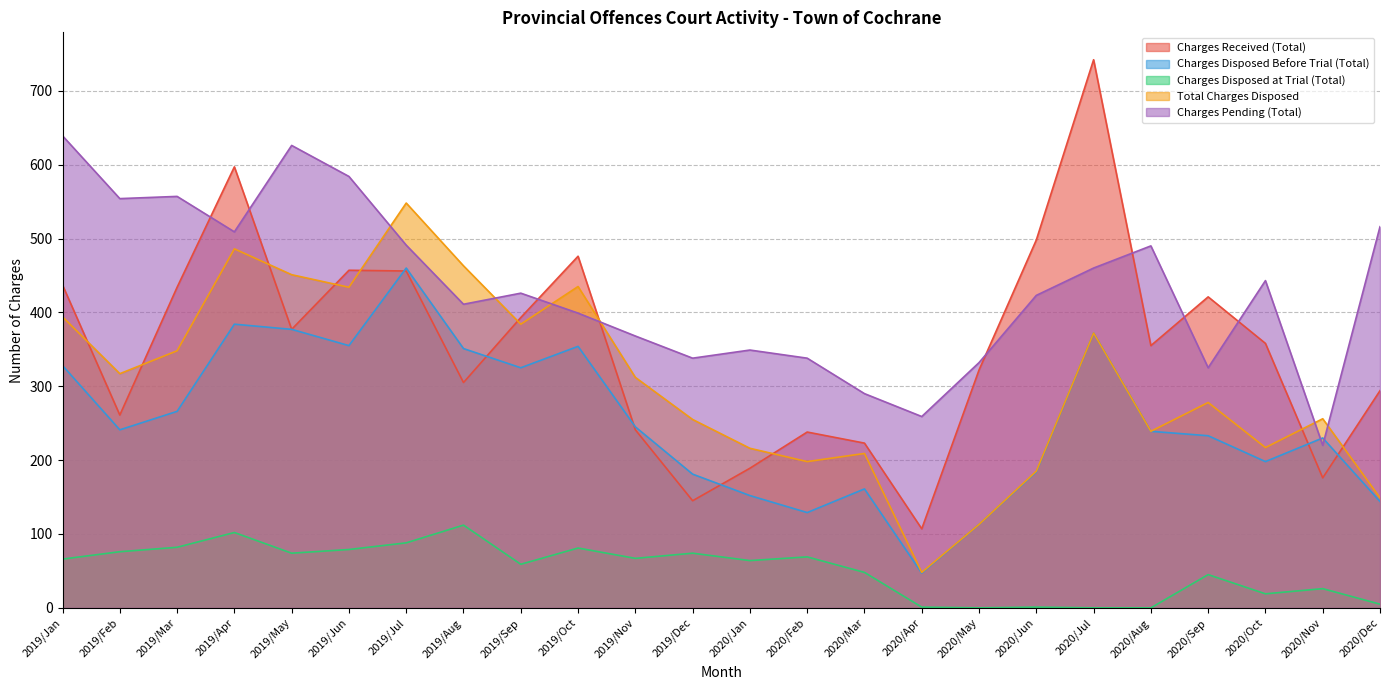

What is the label of the 19th point from the left?

2020/Jul